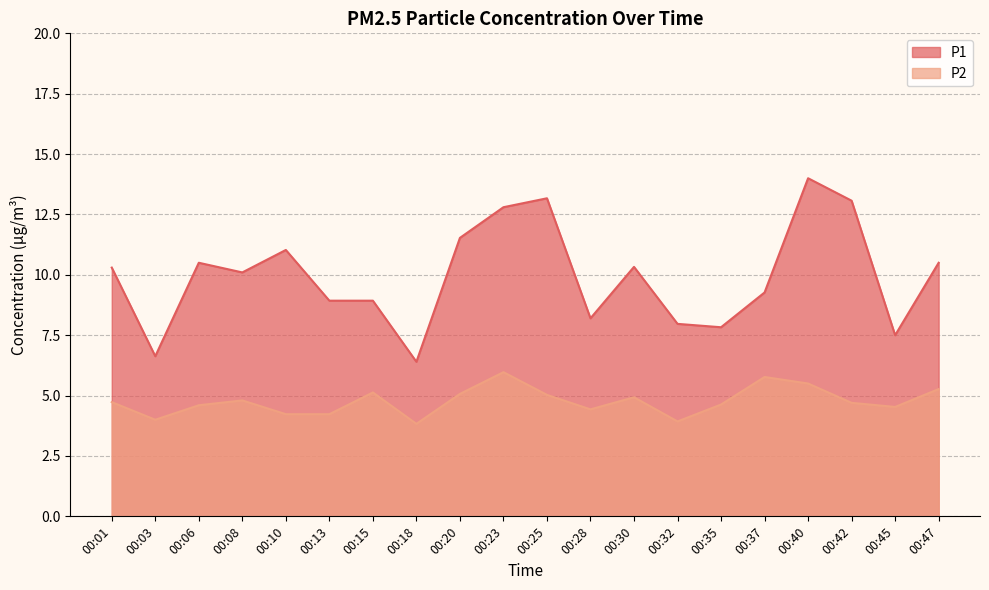

How many values in the P2 series are below 4?

2